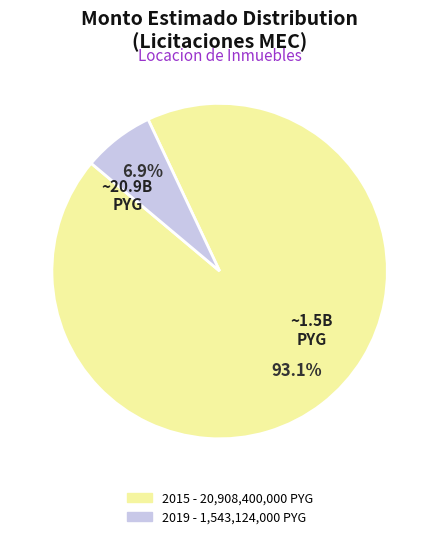

Does any single category account for the majority?

Yes